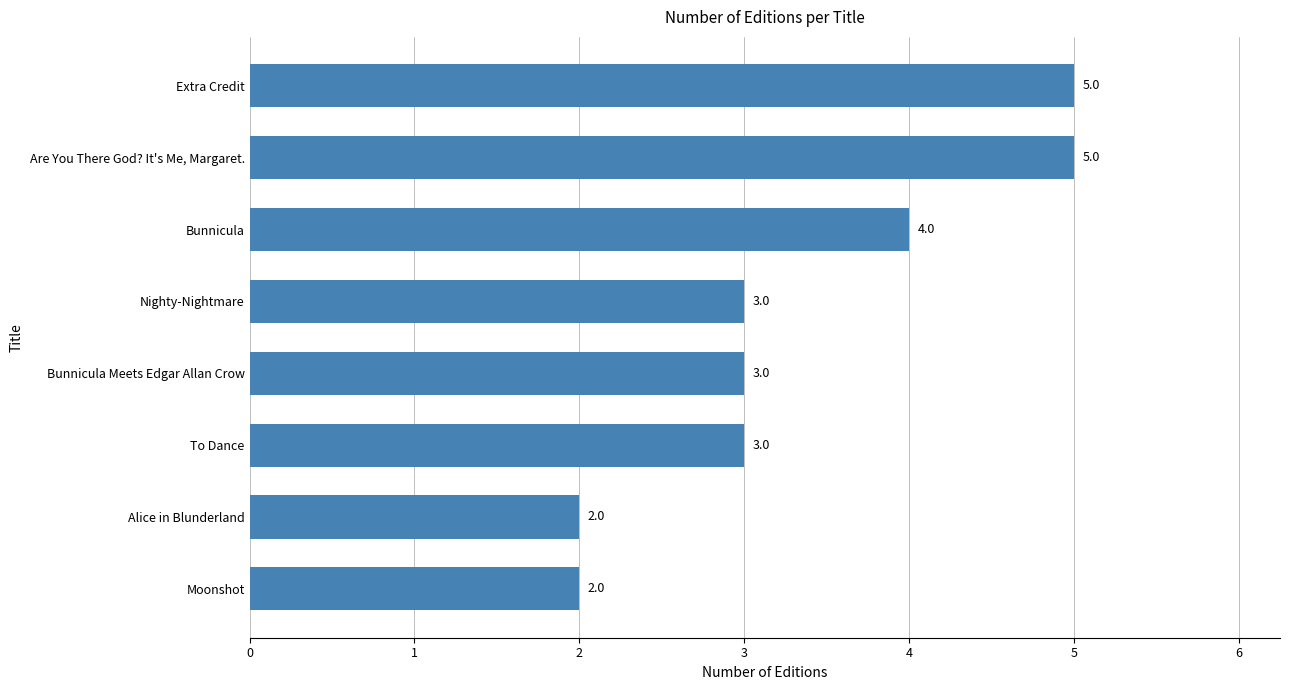

True or false: the data shows 5 at Bunnicula Meets Edgar Allan Crow.

False